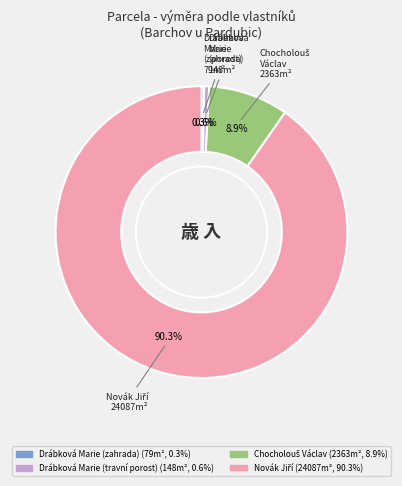

Count the number of slices in the pie.

4